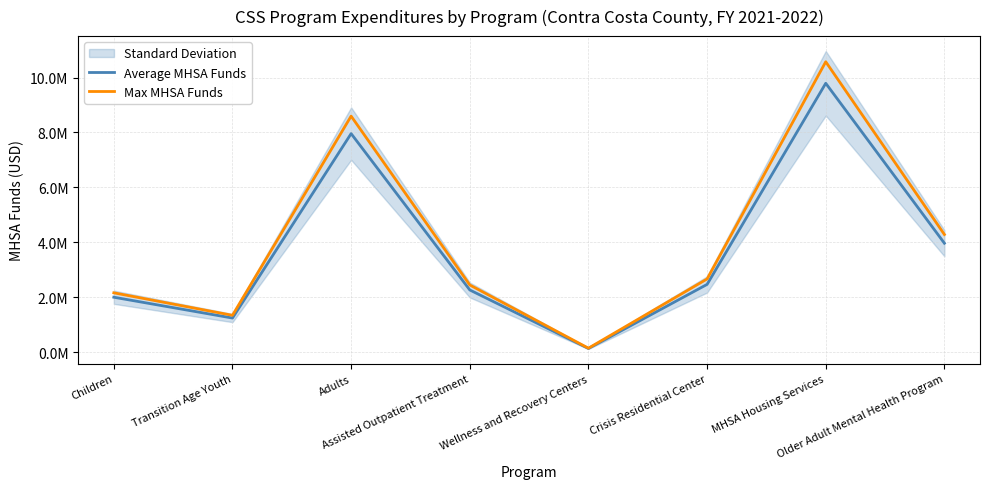

At which category is the sum across all series the highest?

MHSA Housing Services